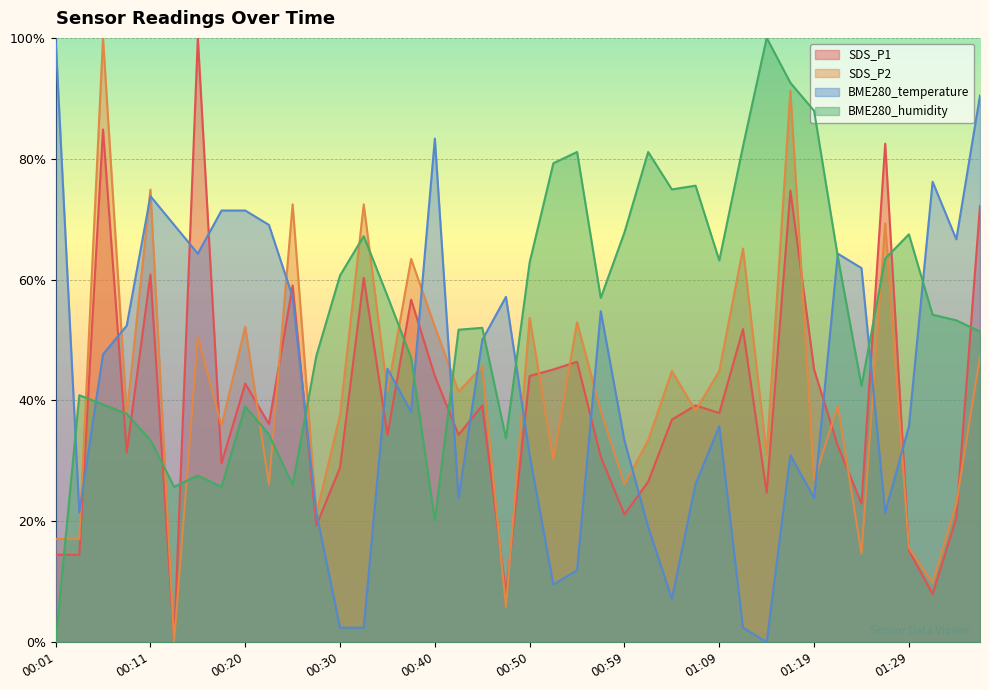

Where is the first local minimum for SDS_P2?

00:08